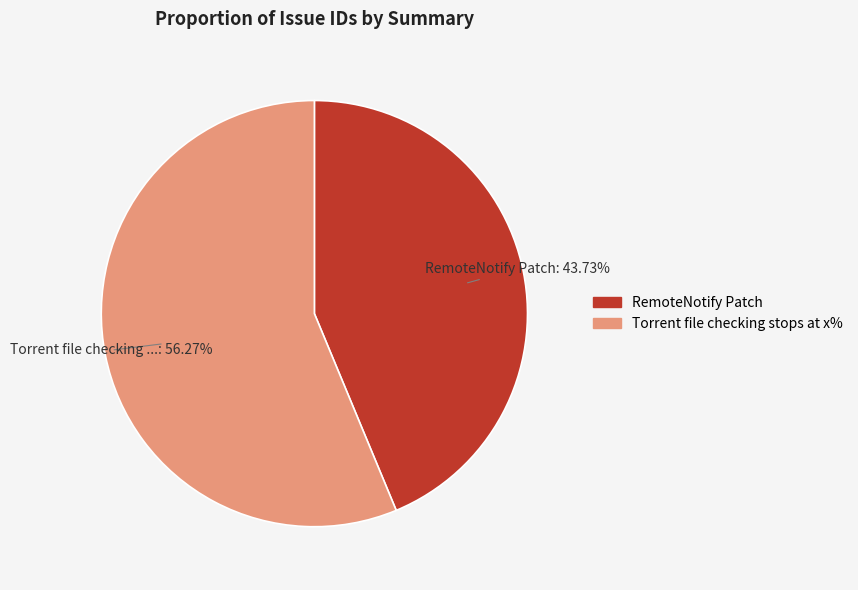

Combined, do Torrent file checking stops at x% and RemoteNotify Patch account for over 50%?

Yes